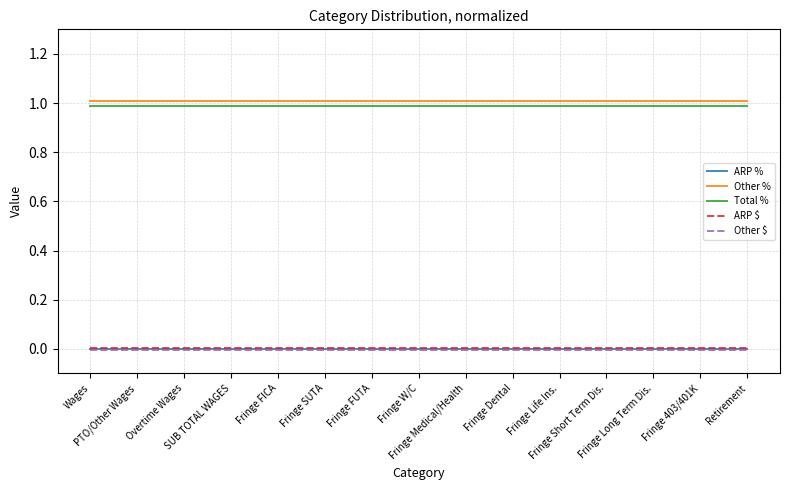

True or false: Other % and Total % intersect in this chart.

False